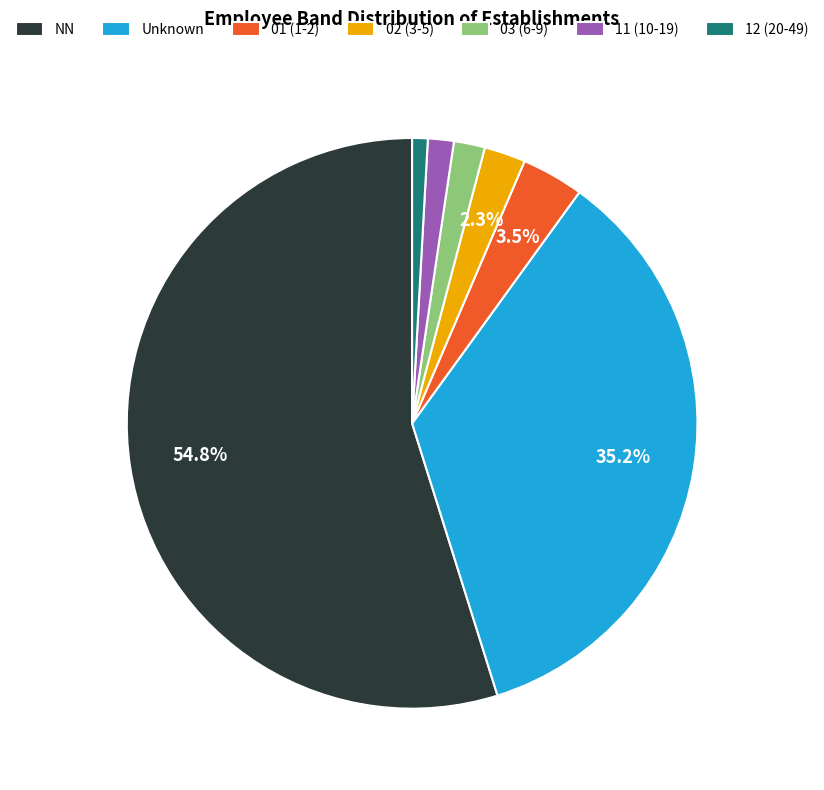

Does NN represent more than half of the total?

Yes